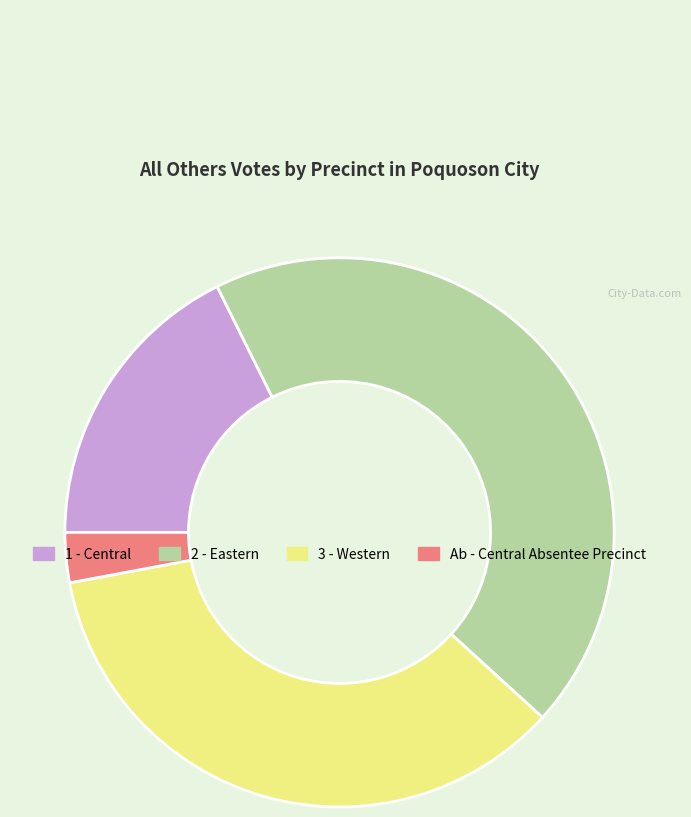

What is the largest slice in the pie chart?

2 - Eastern